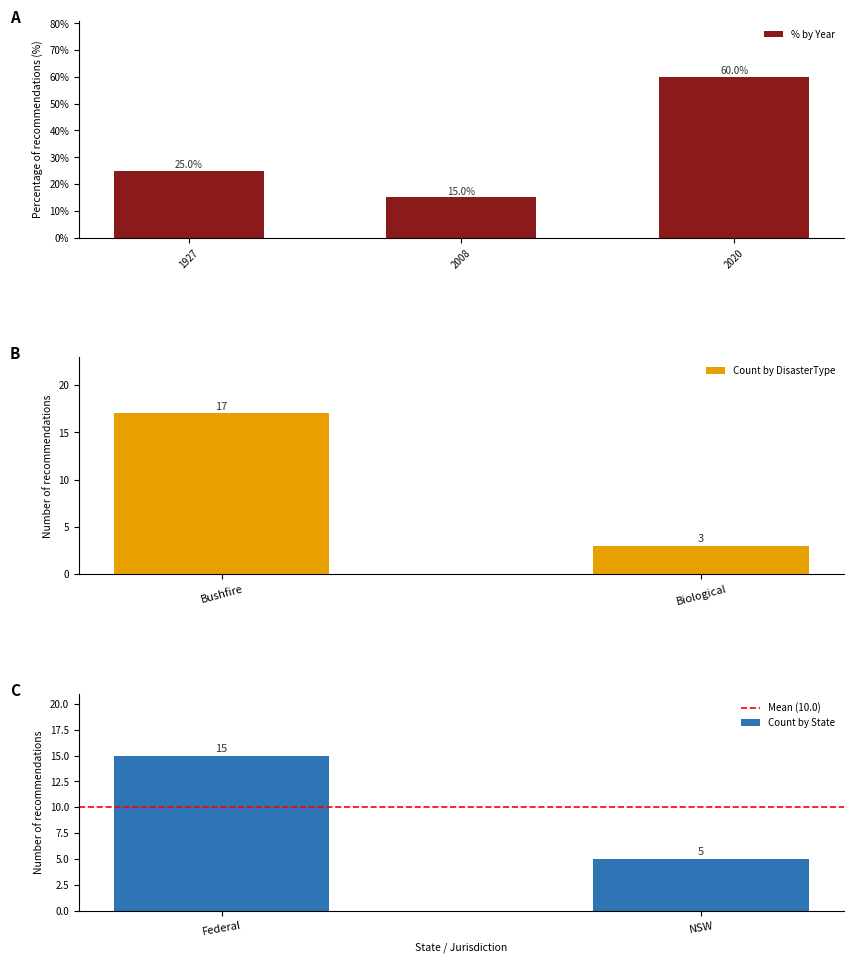

What is the average value of the % by Year series?

33